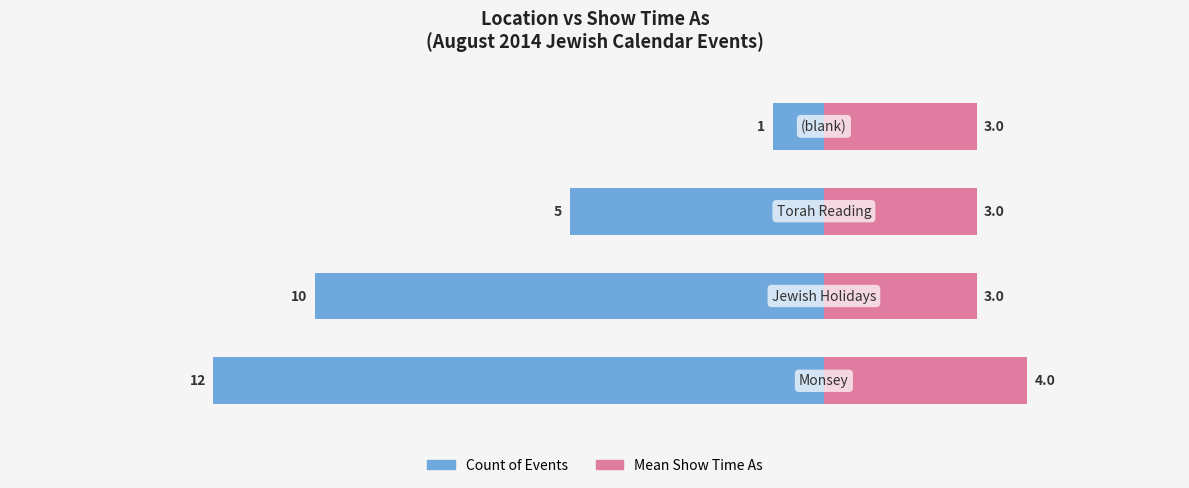

Reading left to right, list all the values displayed in this chart.

Count of Events: -12	-10	-5	-1
Mean Show Time As: 4	3	3	3